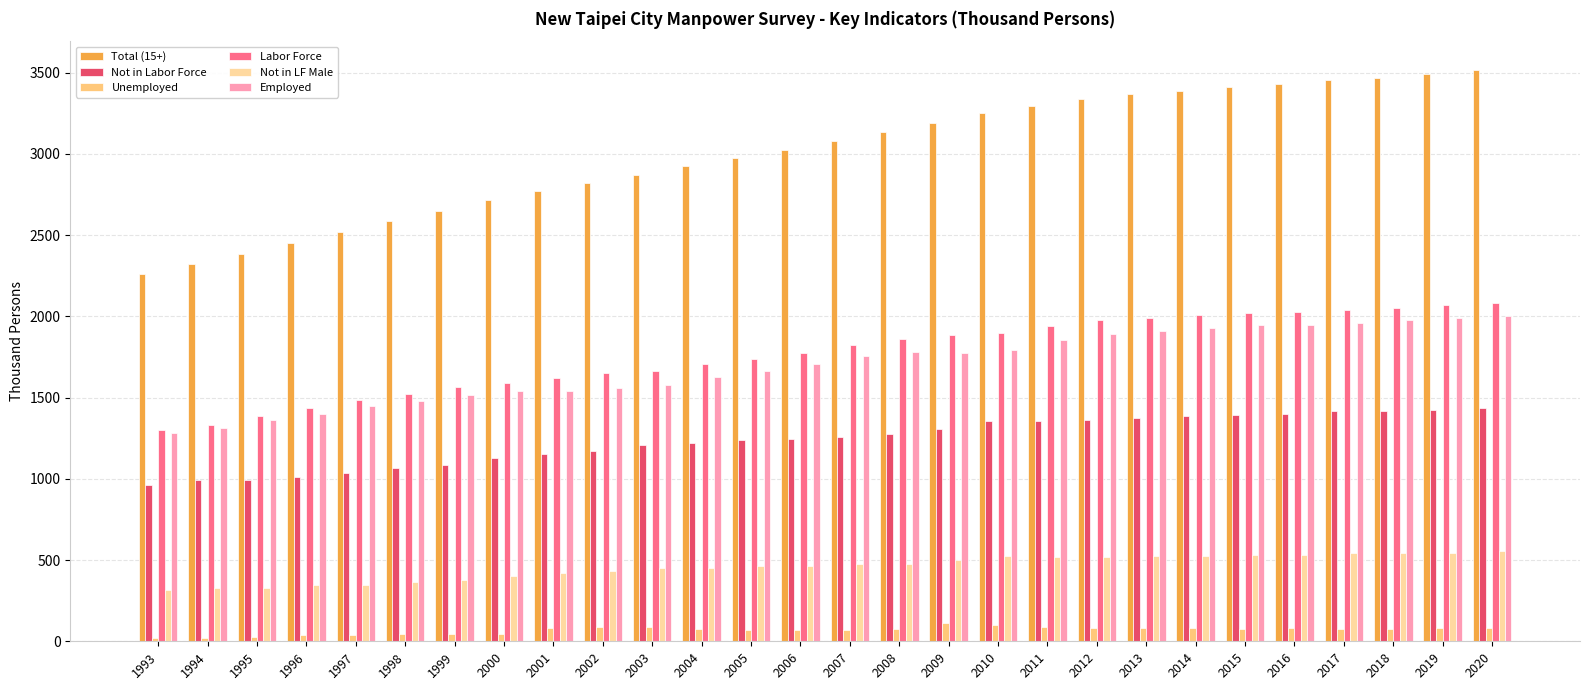

What is the difference between the second highest and minimum values in the Total (15+) series?

1233